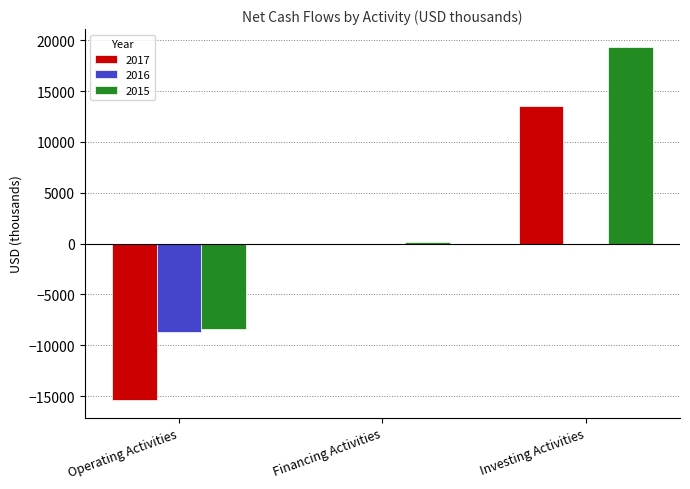

Does the chart contain stacked bars?

No